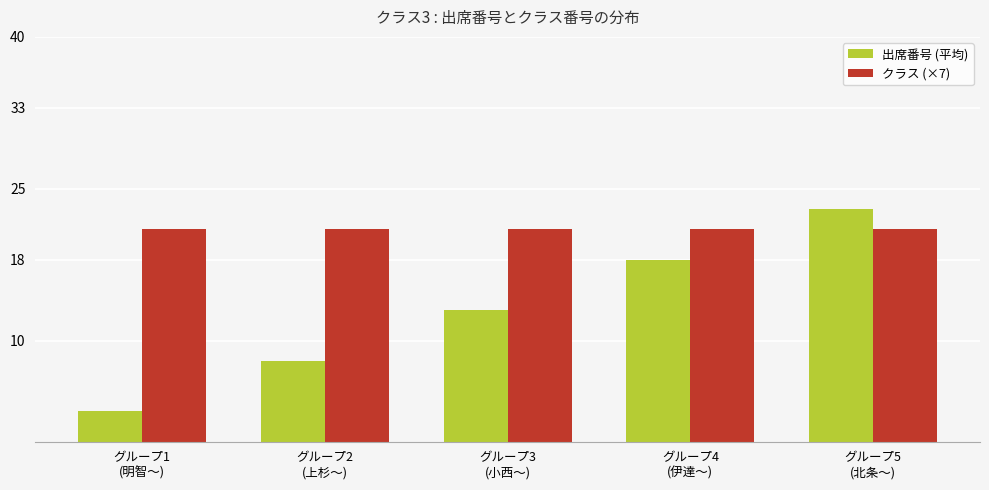

What is the difference between the maximum and minimum values in the 出席番号 (平均) series?

20